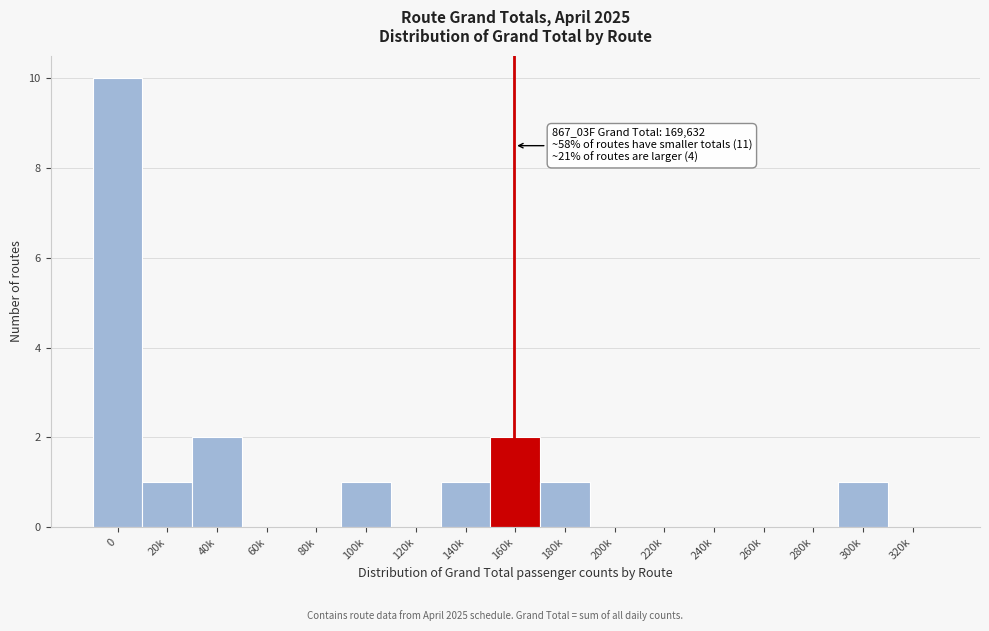

What is the greatest value displayed?

10